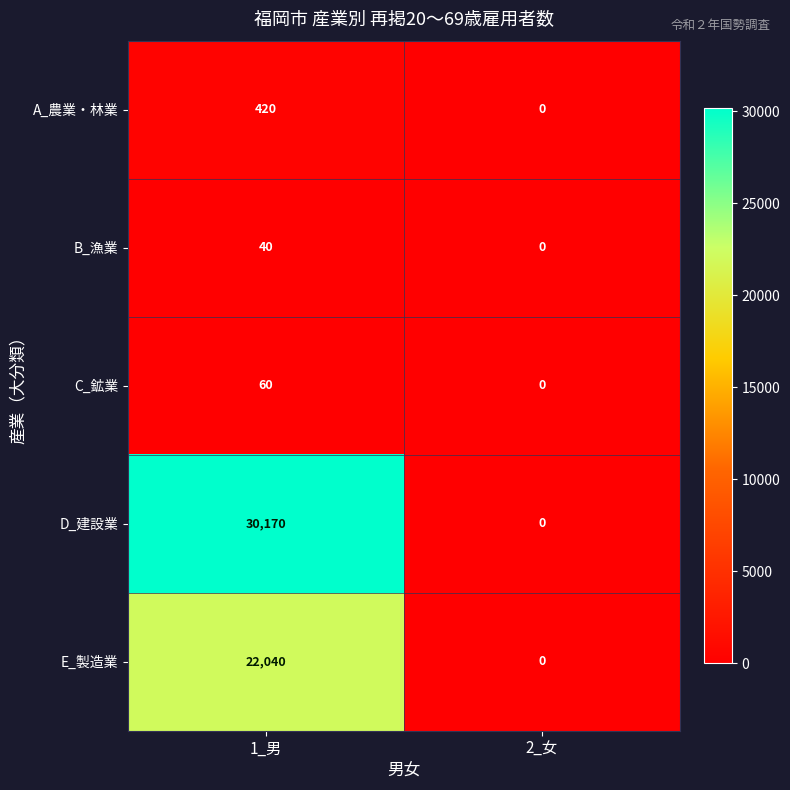

List the series in order of their peak value, lowest first.

B_漁業, C_鉱業, A_農業・林業, E_製造業, D_建設業